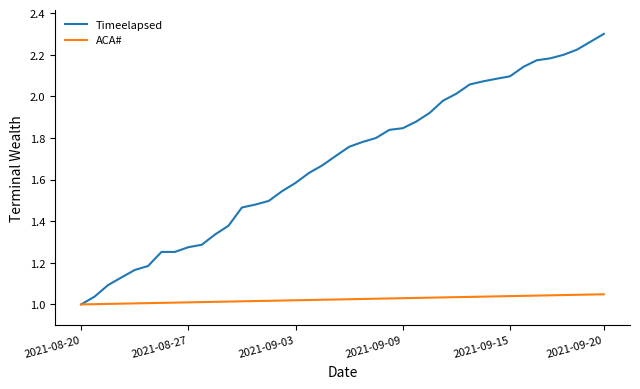

How many lines are shown in the chart?

2